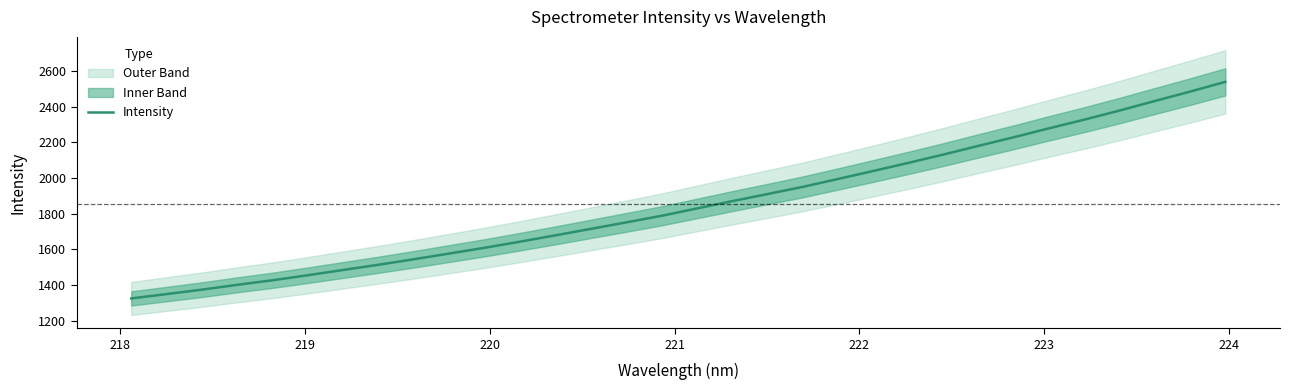

What is the maximum value for Intensity?

2539.1